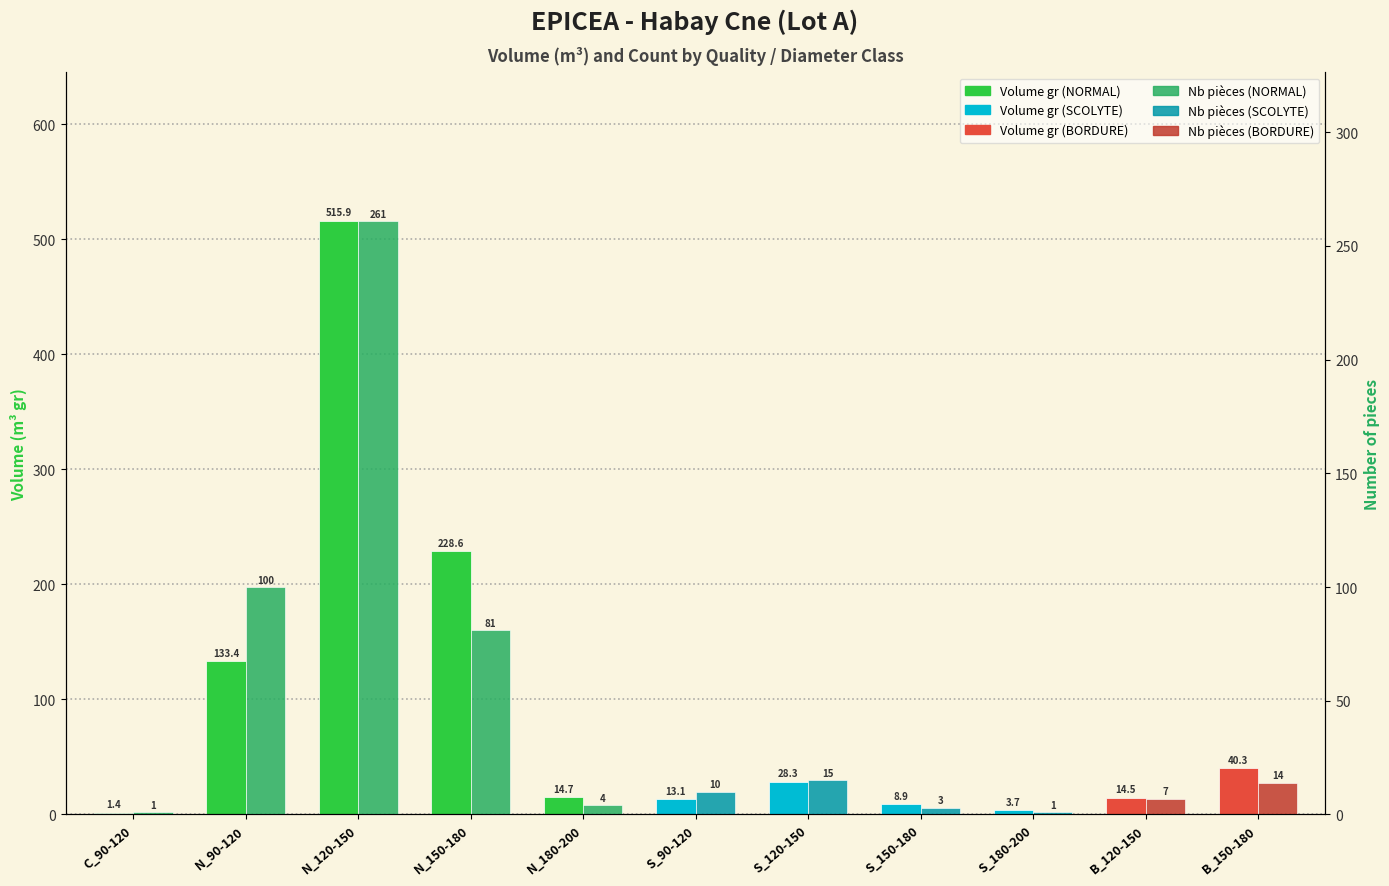

What is the label of the 5th bar from the left?

N_180-200